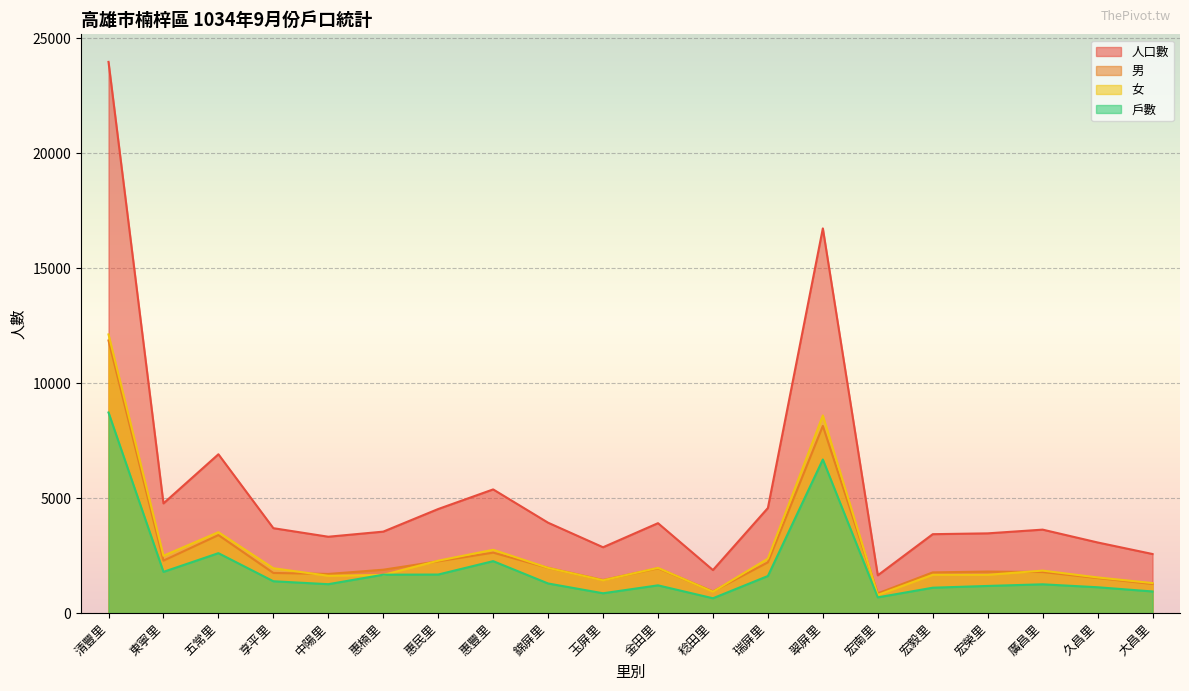

Which series has the largest total across all categories?

人口數